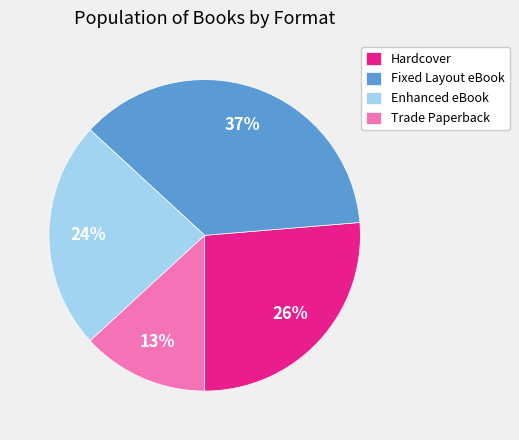

To the nearest percent, what is the average slice percentage?

25%